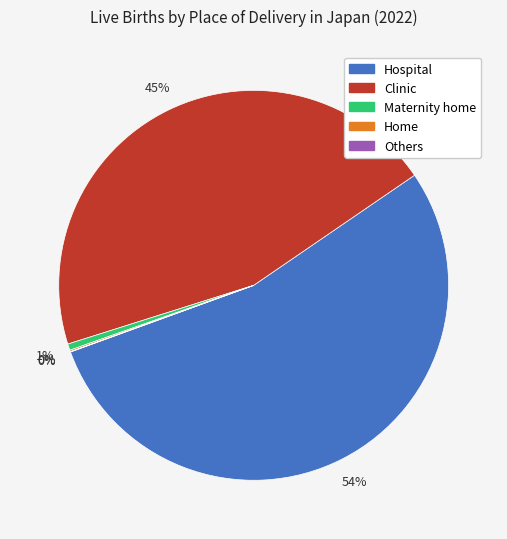

Which category has the biggest portion of the pie?

Hospital